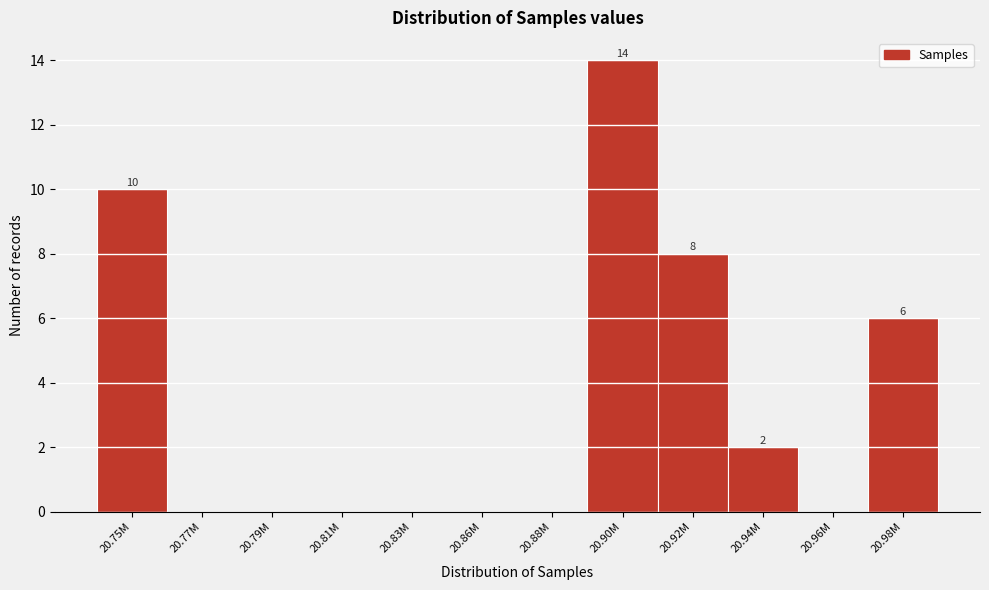

Reading right to left, transcribe all the data shown in this chart.

20.98M=6	20.96M=0	20.94M=2	20.92M=8	20.90M=14	20.88M=0	20.86M=0	20.83M=0	20.81M=0	20.79M=0	20.77M=0	20.75M=10